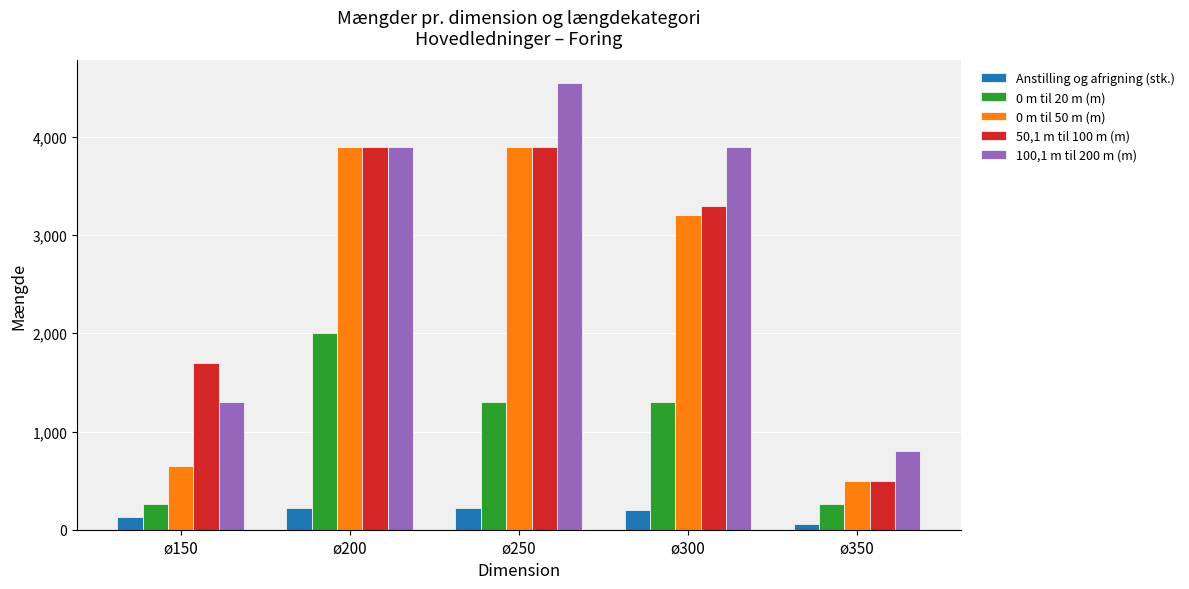

What is the difference between the 100,1 m til 200 m (m) values at ø200 and ø350?

3100